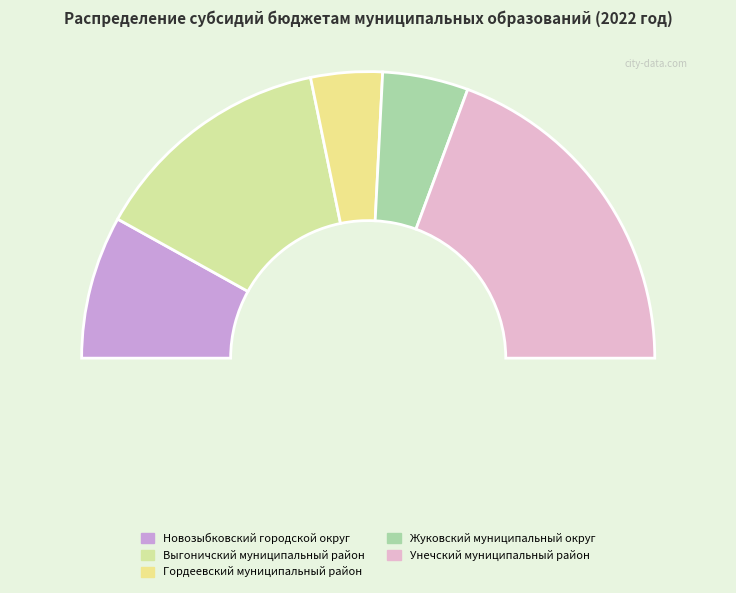

True or false: Выгоничский муниципальный район accounts for 27% of the total.

True